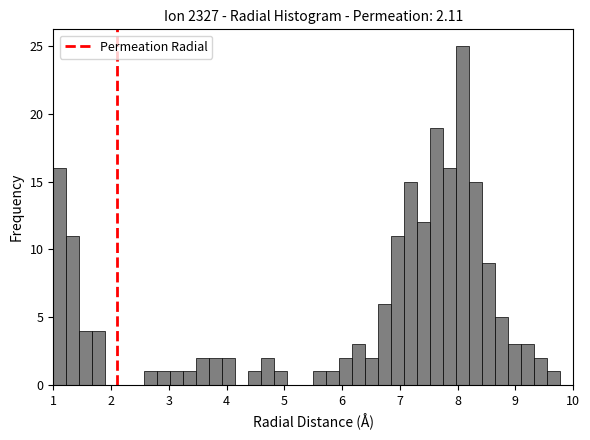

Around what value on the x-axis is the tallest bar? Give the approximate position of its centre, as read against the axis.

8.1